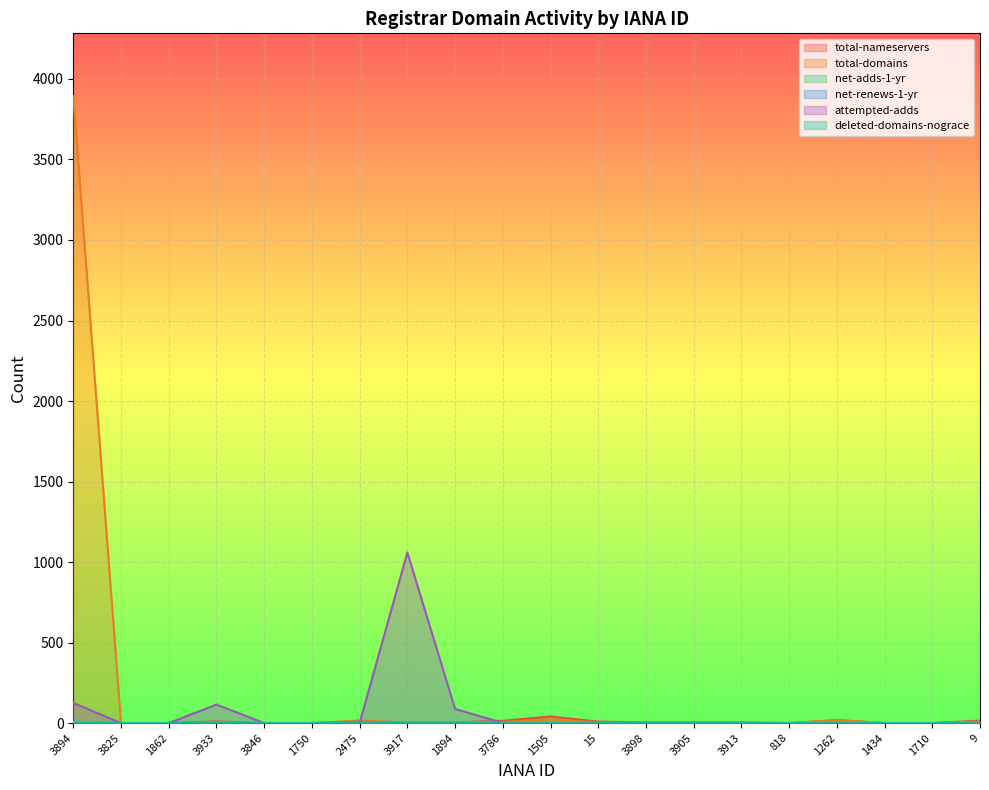

At which label does net-renews-1-yr reach its minimum?

3894